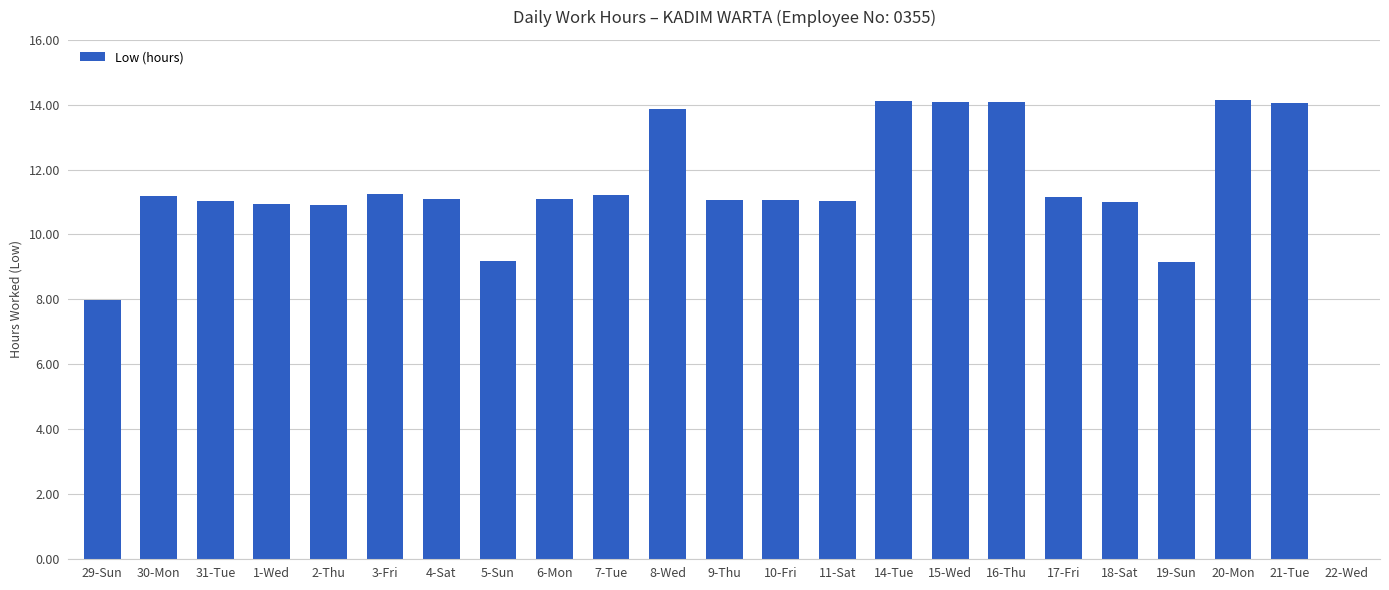

Where is the data nearest to the value 7?

29-Sun